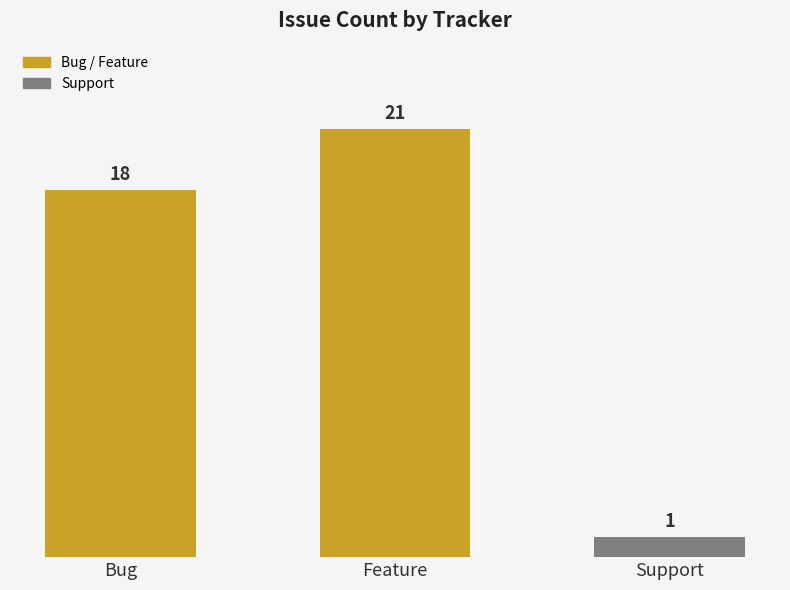

Which has a higher value, Support or Bug?

Bug